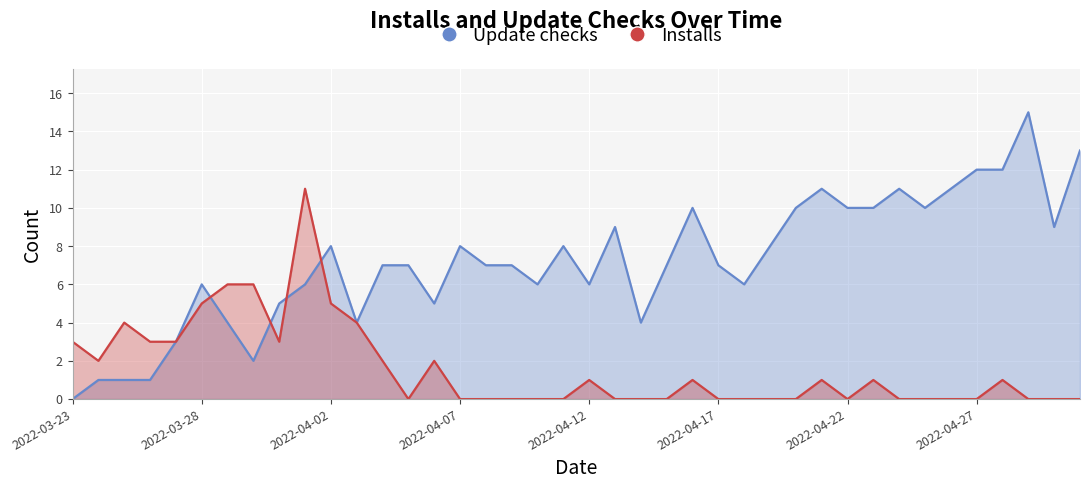

List the series in order of their peak value, lowest first.

Installs, Update checks